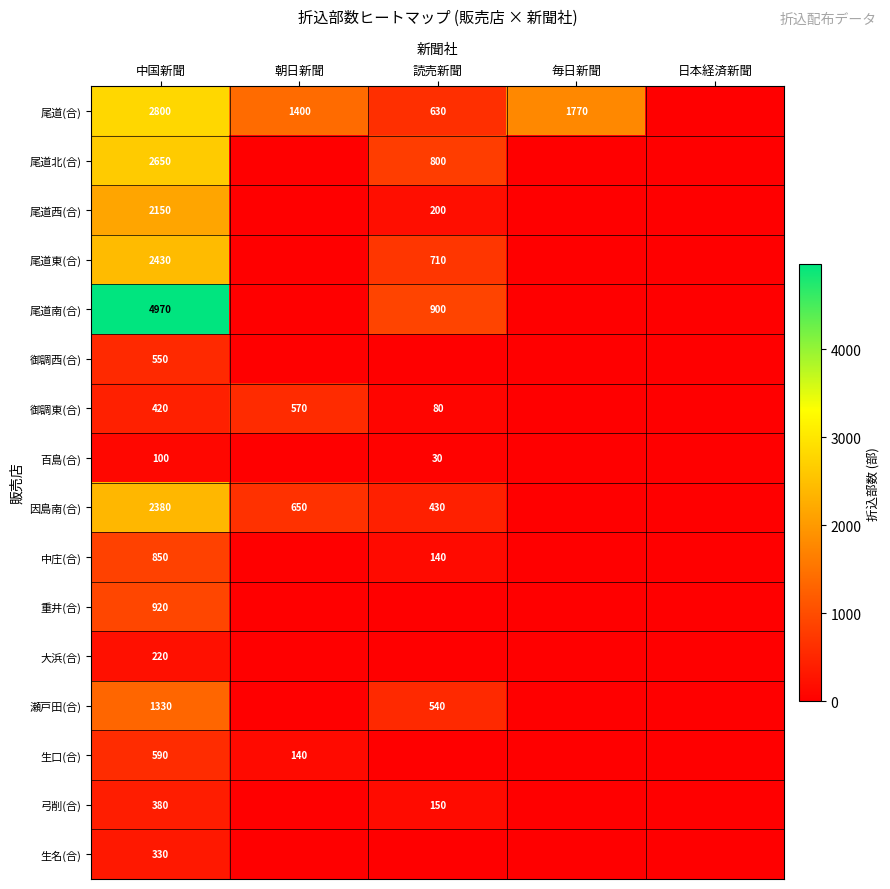

True or false: 因島南(合) has a value of 771 at 読売新聞.

False